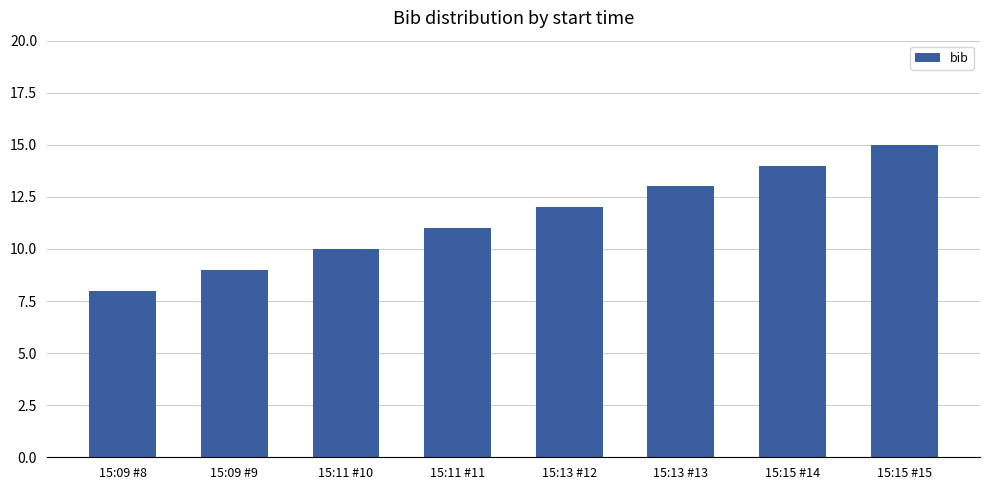

List the labels in order of value, largest first.

15:15 #15, 15:15 #14, 15:13 #13, 15:13 #12, 15:11 #11, 15:11 #10, 15:09 #9, 15:09 #8